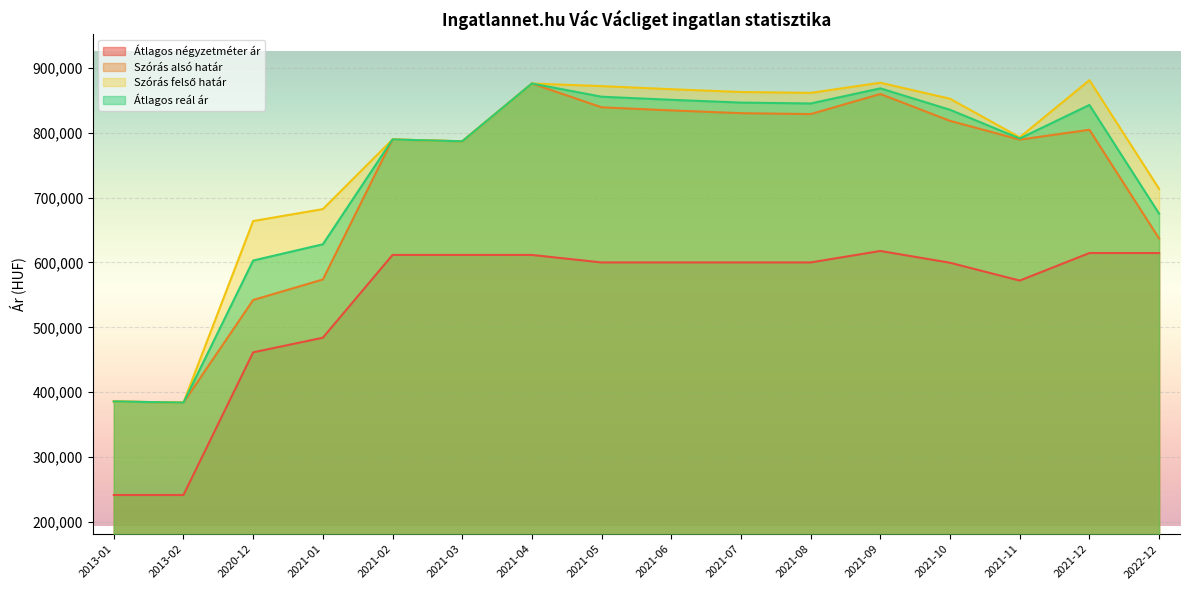

How many data points in Szórás felső határ are above 852489?

7